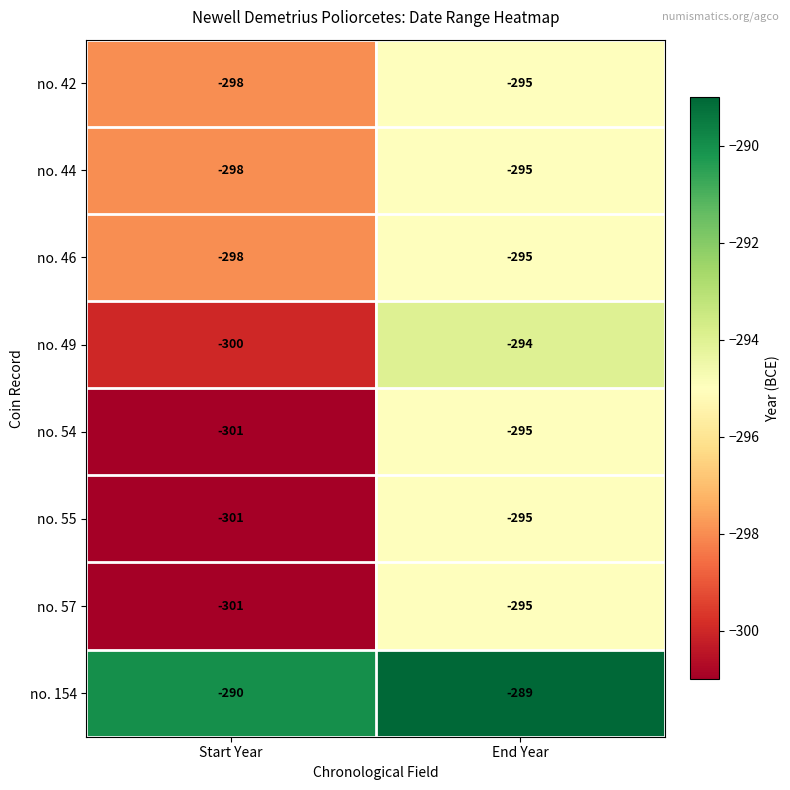

At which category is the sum across all series the highest?

End Year